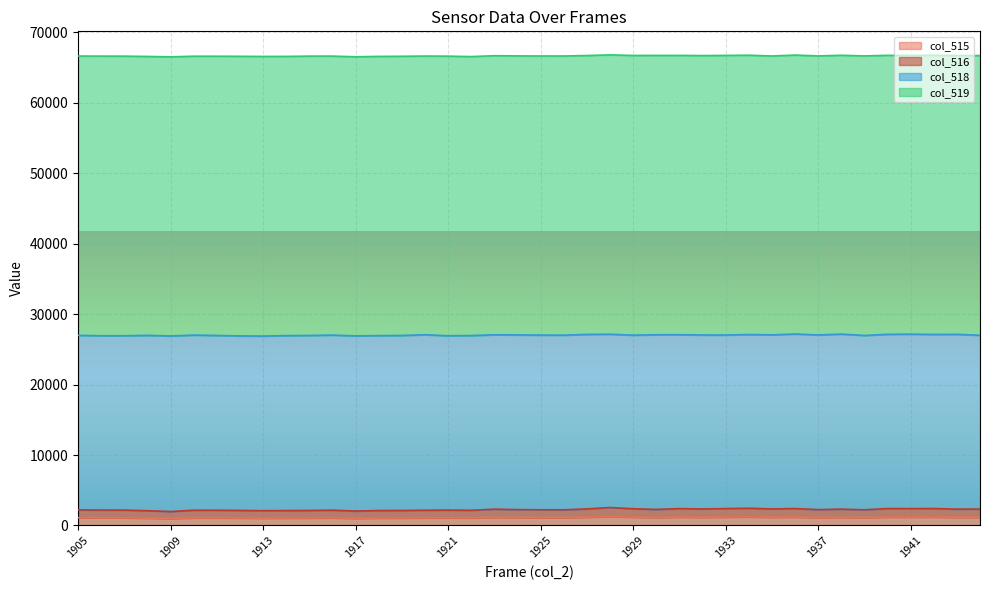

What is the value of the col_515 point at the 19th from the left?

1159